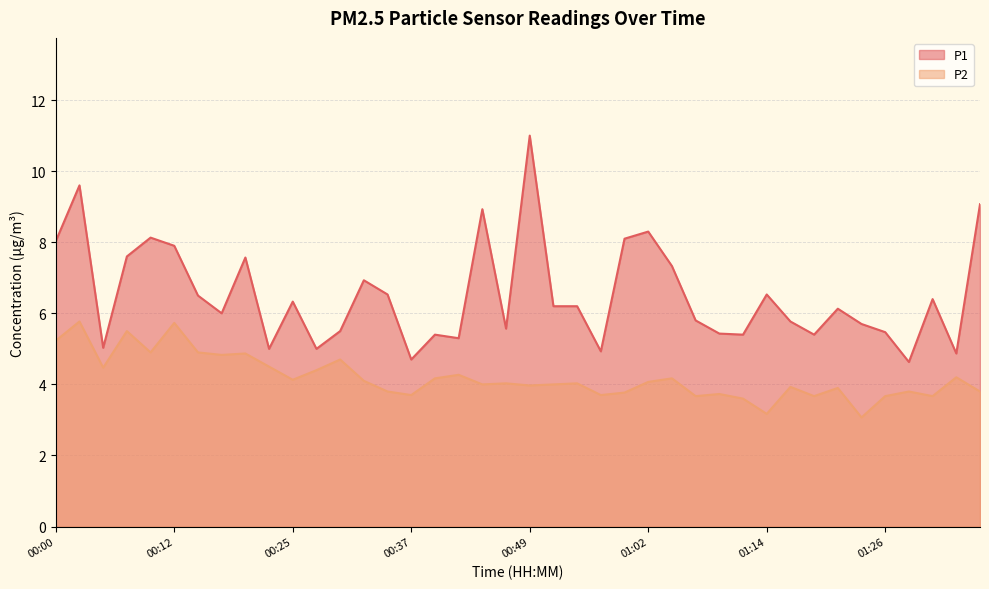

What are all the series names shown in the legend?

P1, P2